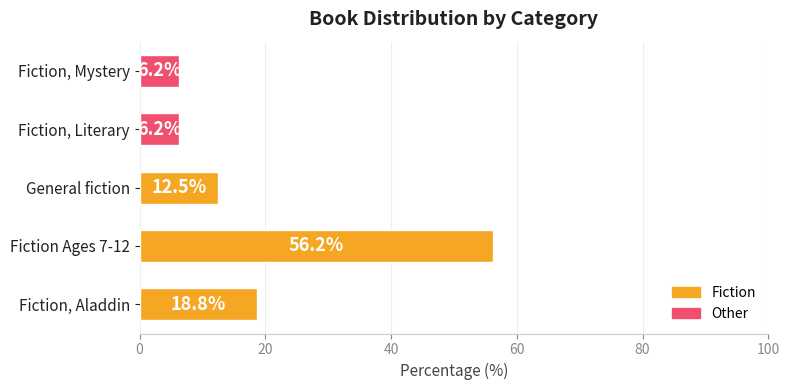

Which has a higher value, Fiction Ages 7-12 or General fiction?

Fiction Ages 7-12